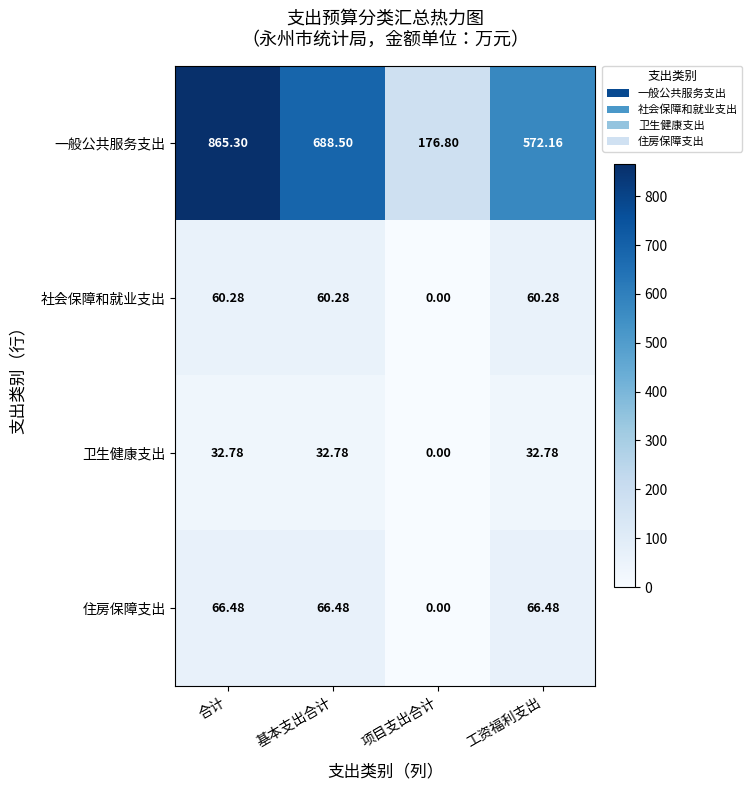

Which series changed the most between 合计 and 项目支出合计?

一般公共服务支出